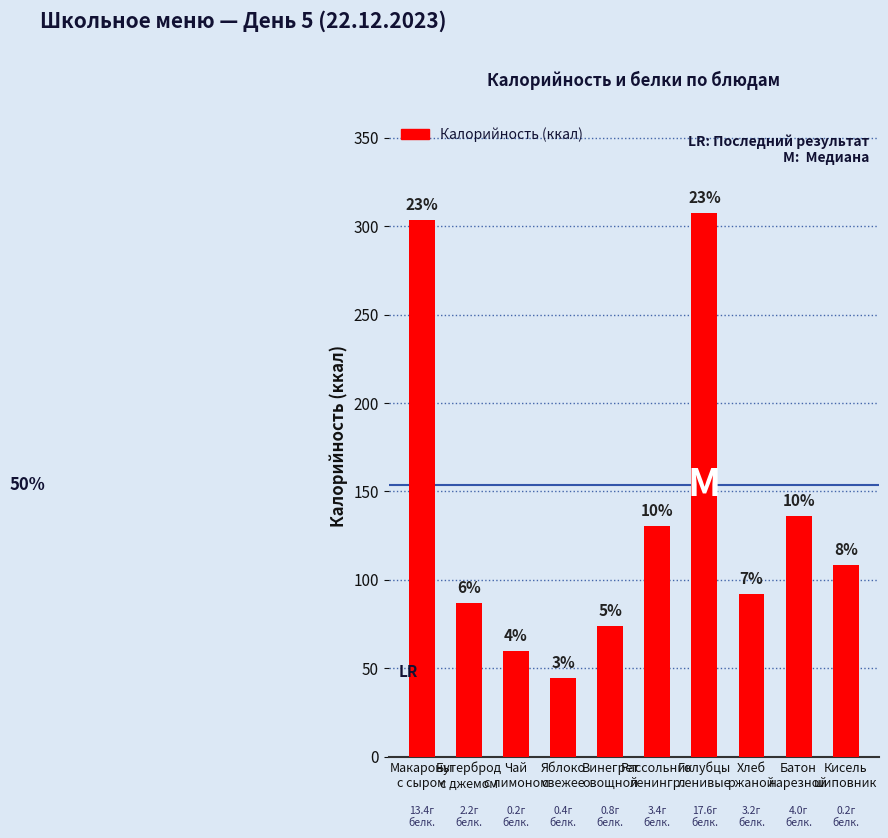

Does the chart contain any negative values?

No